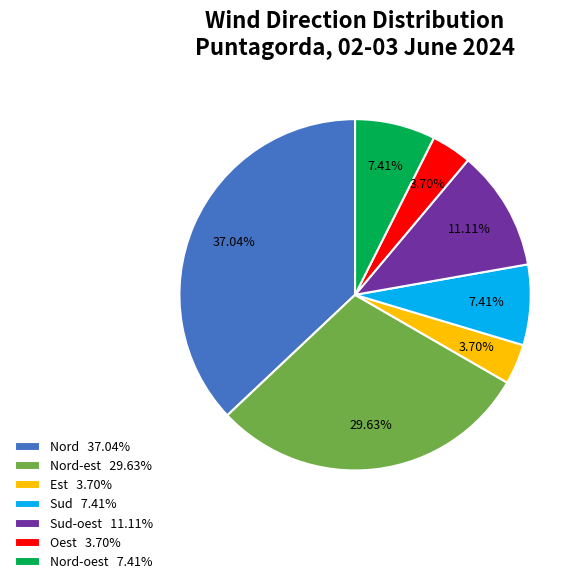

Combined, do Nord-oest 7.41% and Nord-est 29.63% account for over 50%?

No